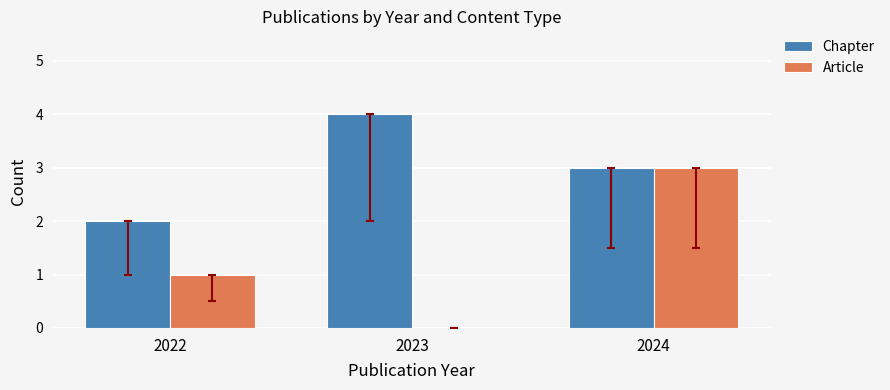

Is the value of Chapter at 2022 greater than the value of Article at 2022?

Yes